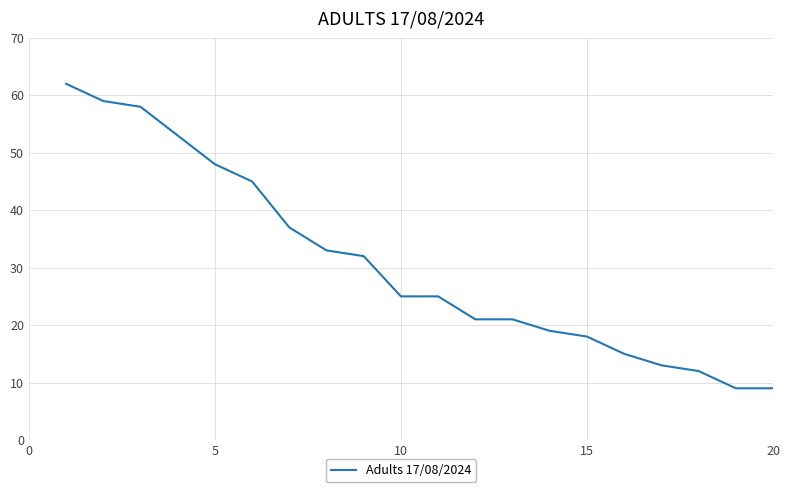

What is the maximum value shown in the chart?

62